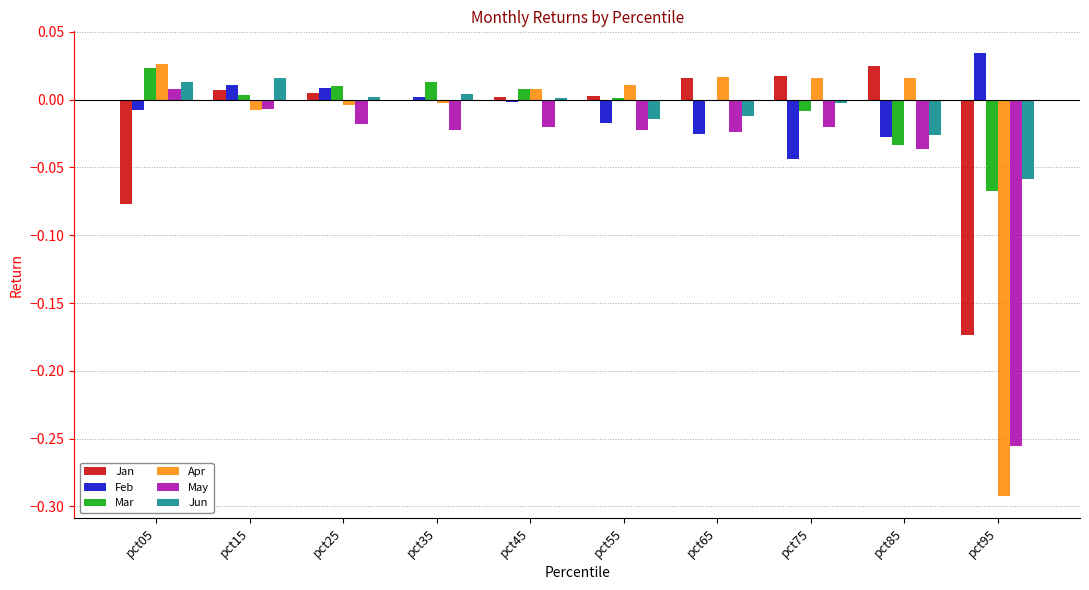

True or false: May has a value of -0.0 at pct45.

True